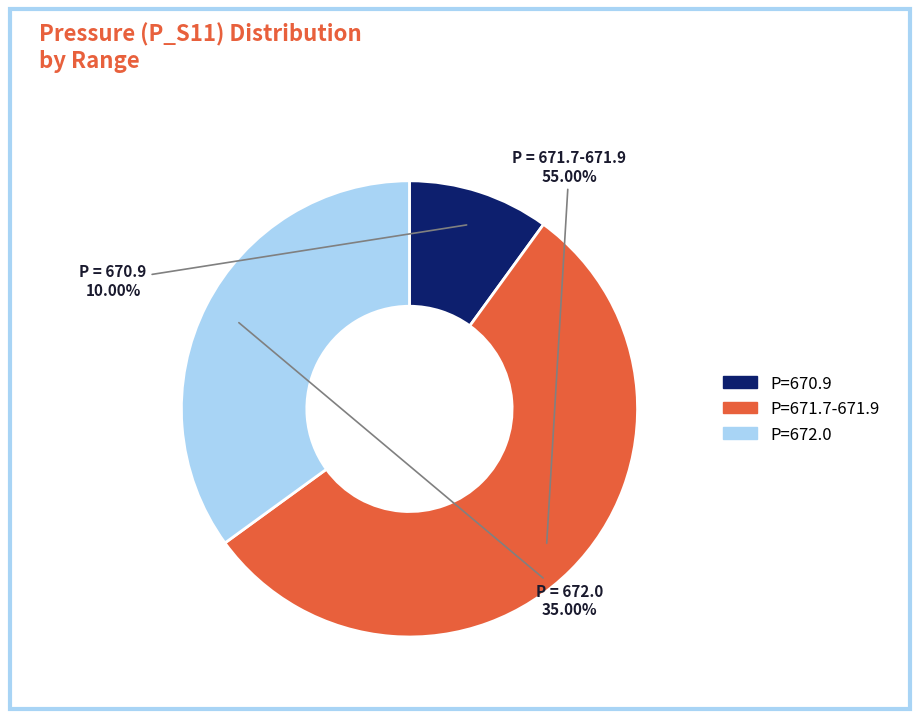

Is there any slice that represents more than half of the pie?

Yes